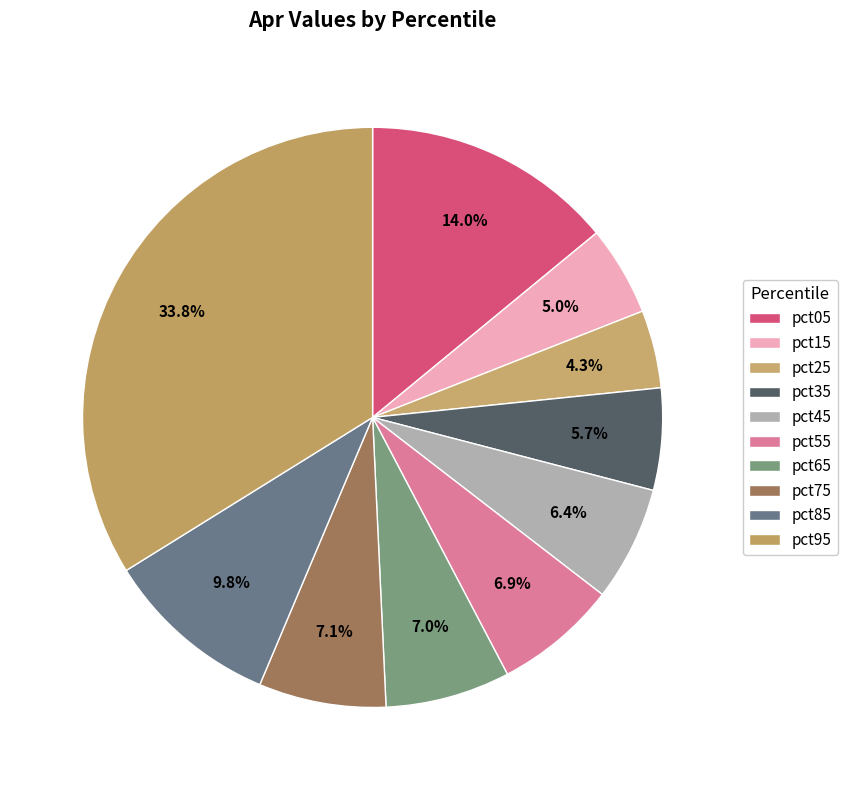

What percentage is the pct65 slice, to the nearest percent?

7%